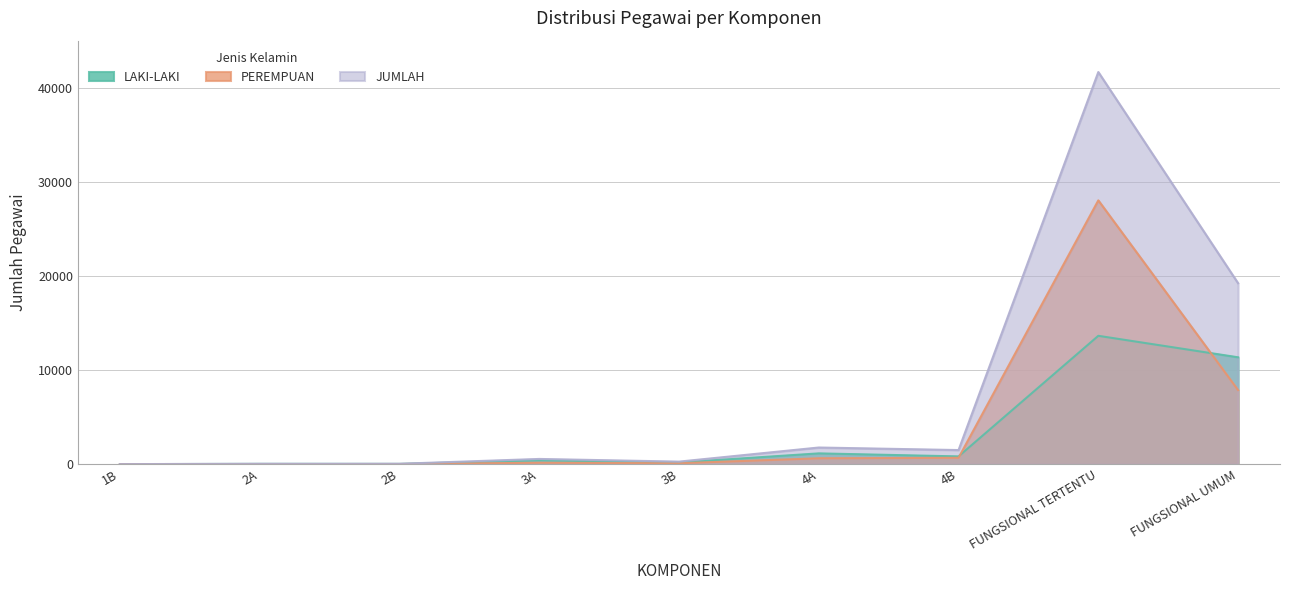

What value does the JUMLAH series have at 2B, to the nearest 10?

40